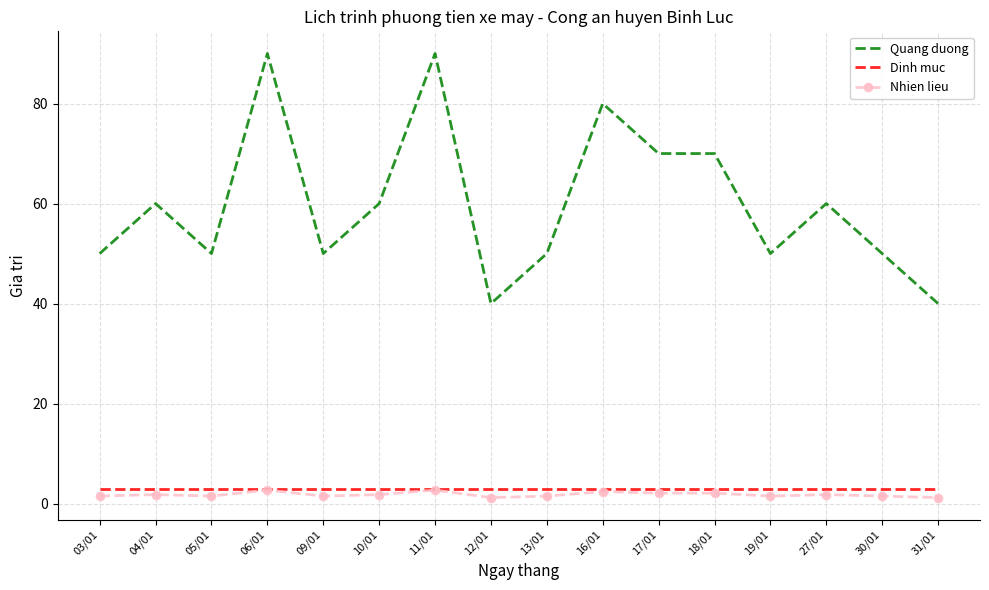

Which series has the widest spread of values?

Quang duong